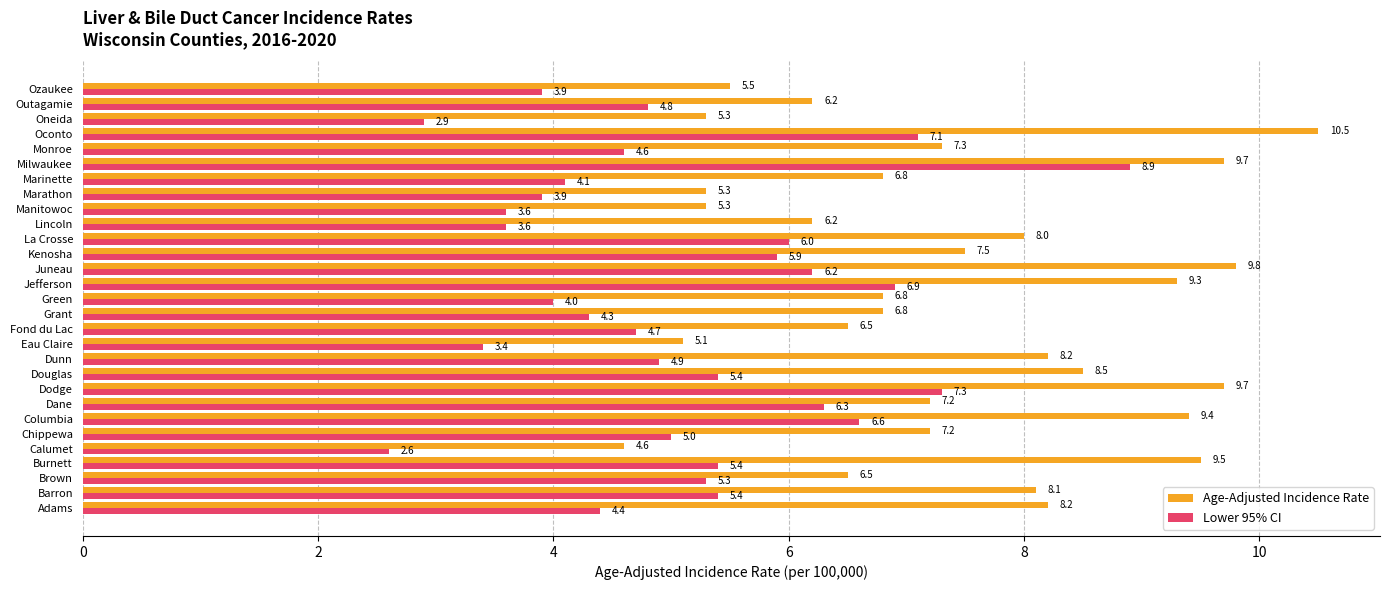

What is the difference between the Age-Adjusted Incidence Rate values at Burnett and Marathon?

4.2